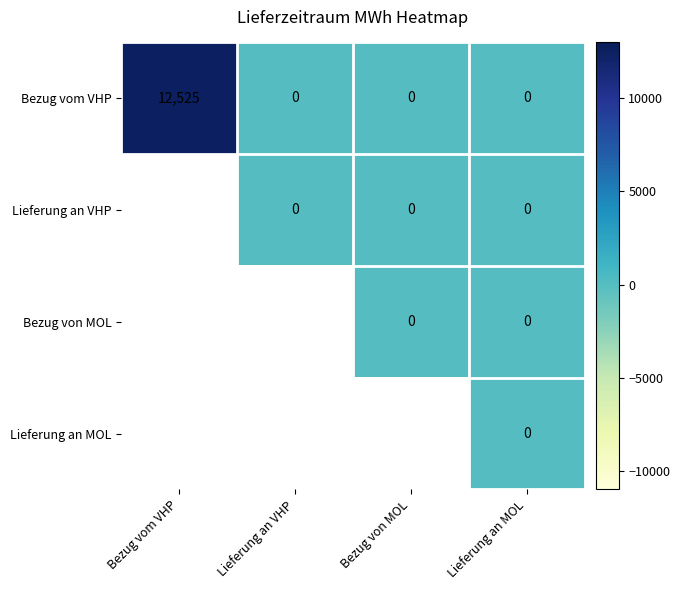

How many distinct data groups are displayed?

4